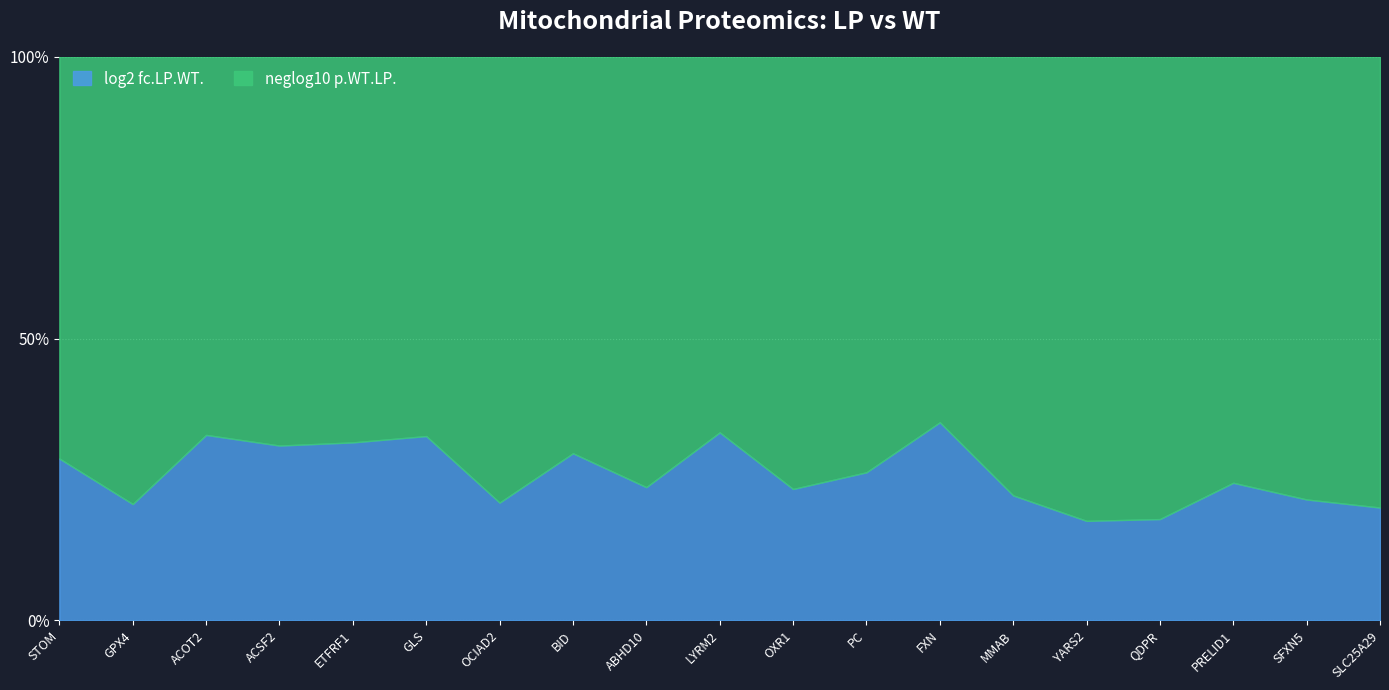

What is the difference between the highest and lowest values at FXN?

0.9